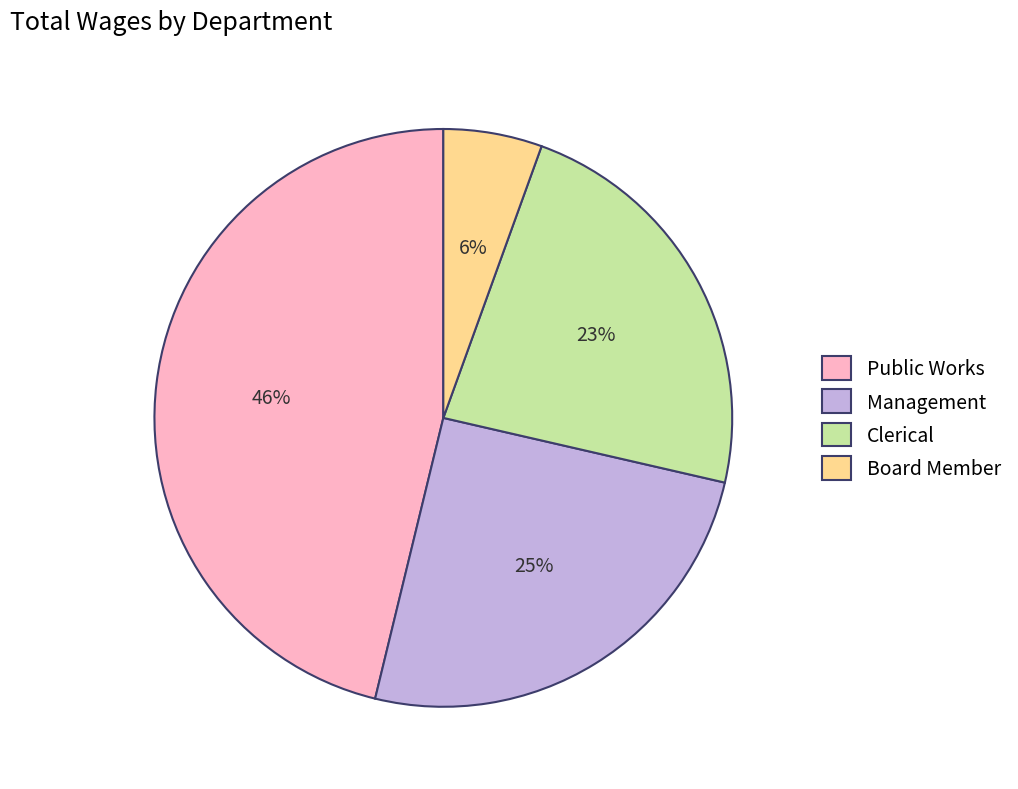

Count the number of slices in the pie.

4